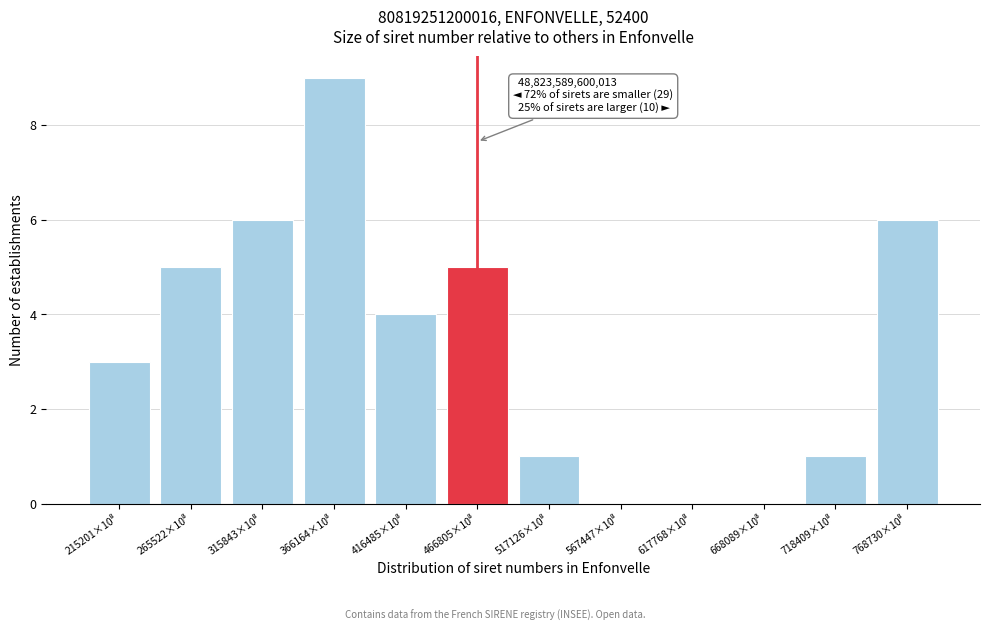

Count the number of data series in this chart.

1